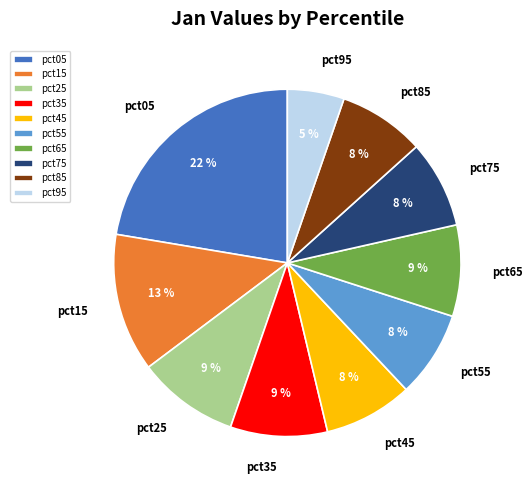

Between pct35 and pct95, which is larger?

pct35